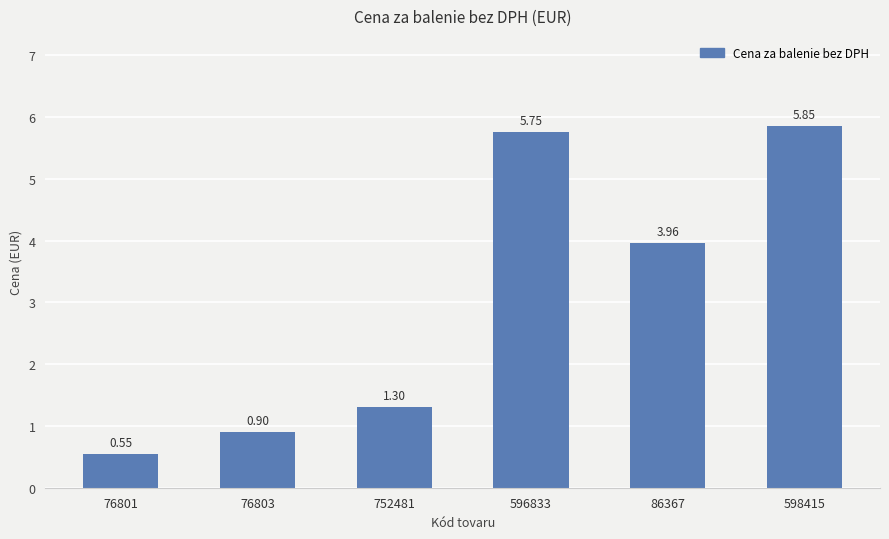

How many data points does each series have?

6